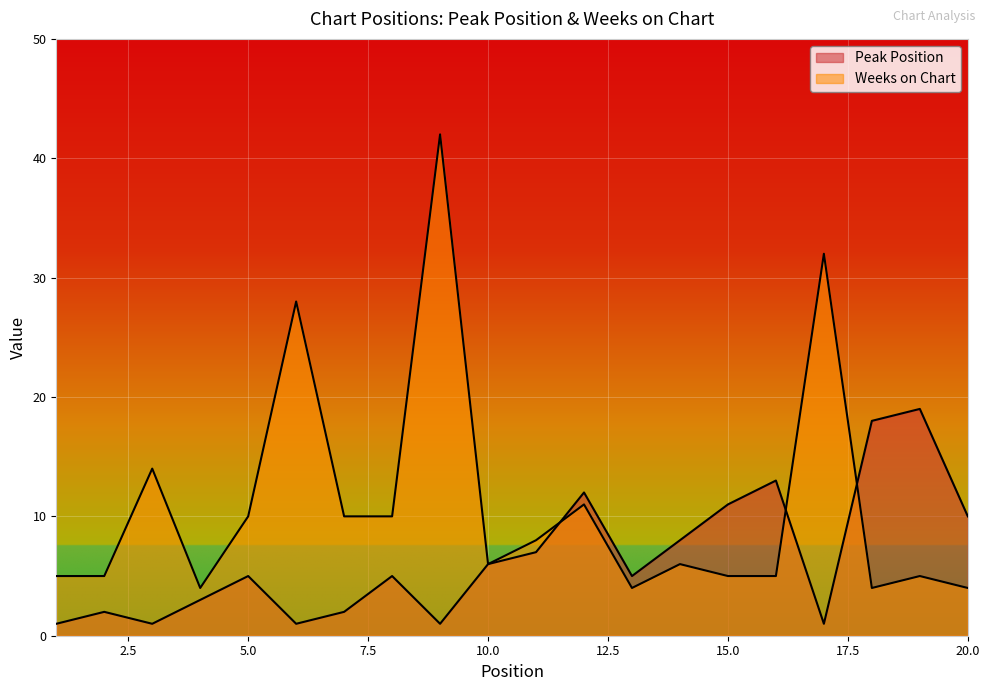

At 3, list the series in order from largest to smallest.

Weeks on Chart, Peak Position